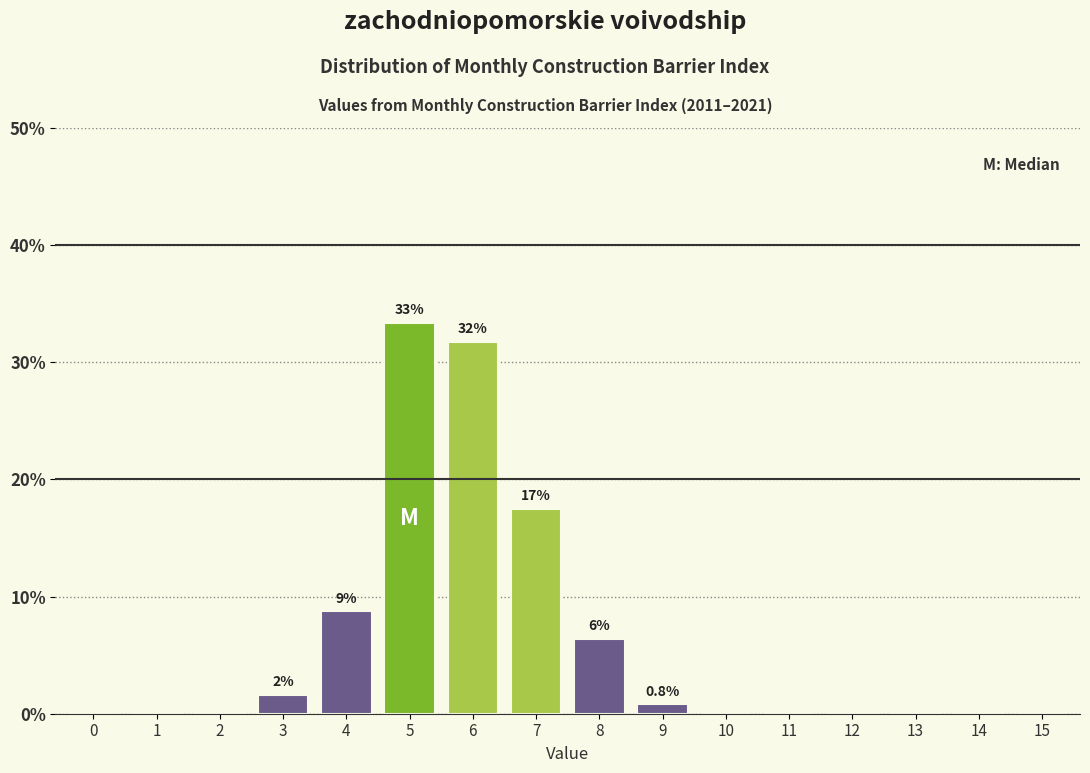

Reading left to right, list all the values displayed in this chart.

0=0.0	1=0.0	2=0.0	3=1.6	4=8.7	5=33.3	6=31.7	7=17.5	8=6.3	9=0.8	10=0.0	11=0.0	12=0.0	13=0.0	14=0.0	15=0.0